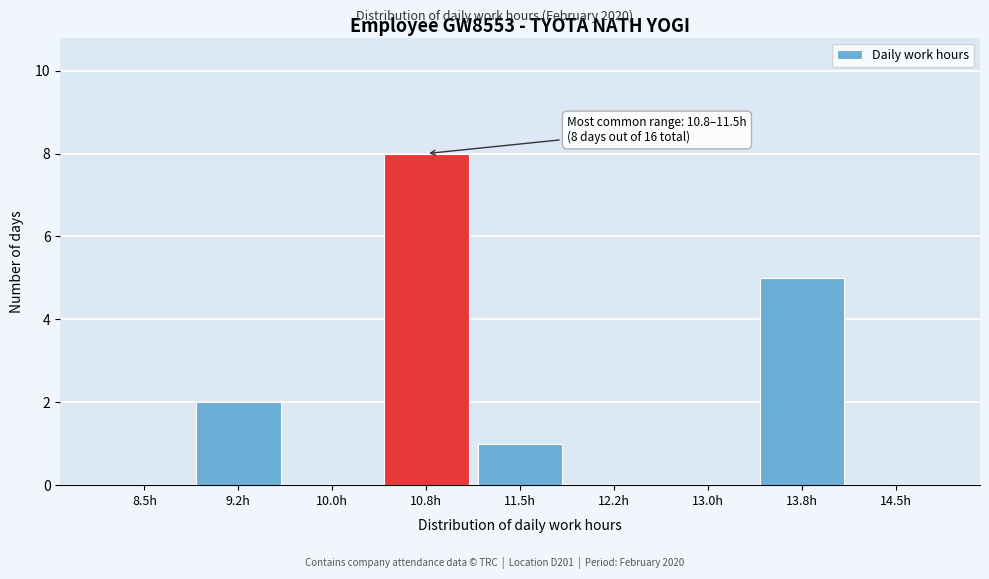

Reading right to left, list all the values displayed in this chart.

14.5h=0	13.8h=5	13.0h=0	12.2h=0	11.5h=1	10.8h=8	10.0h=0	9.2h=2	8.5h=0